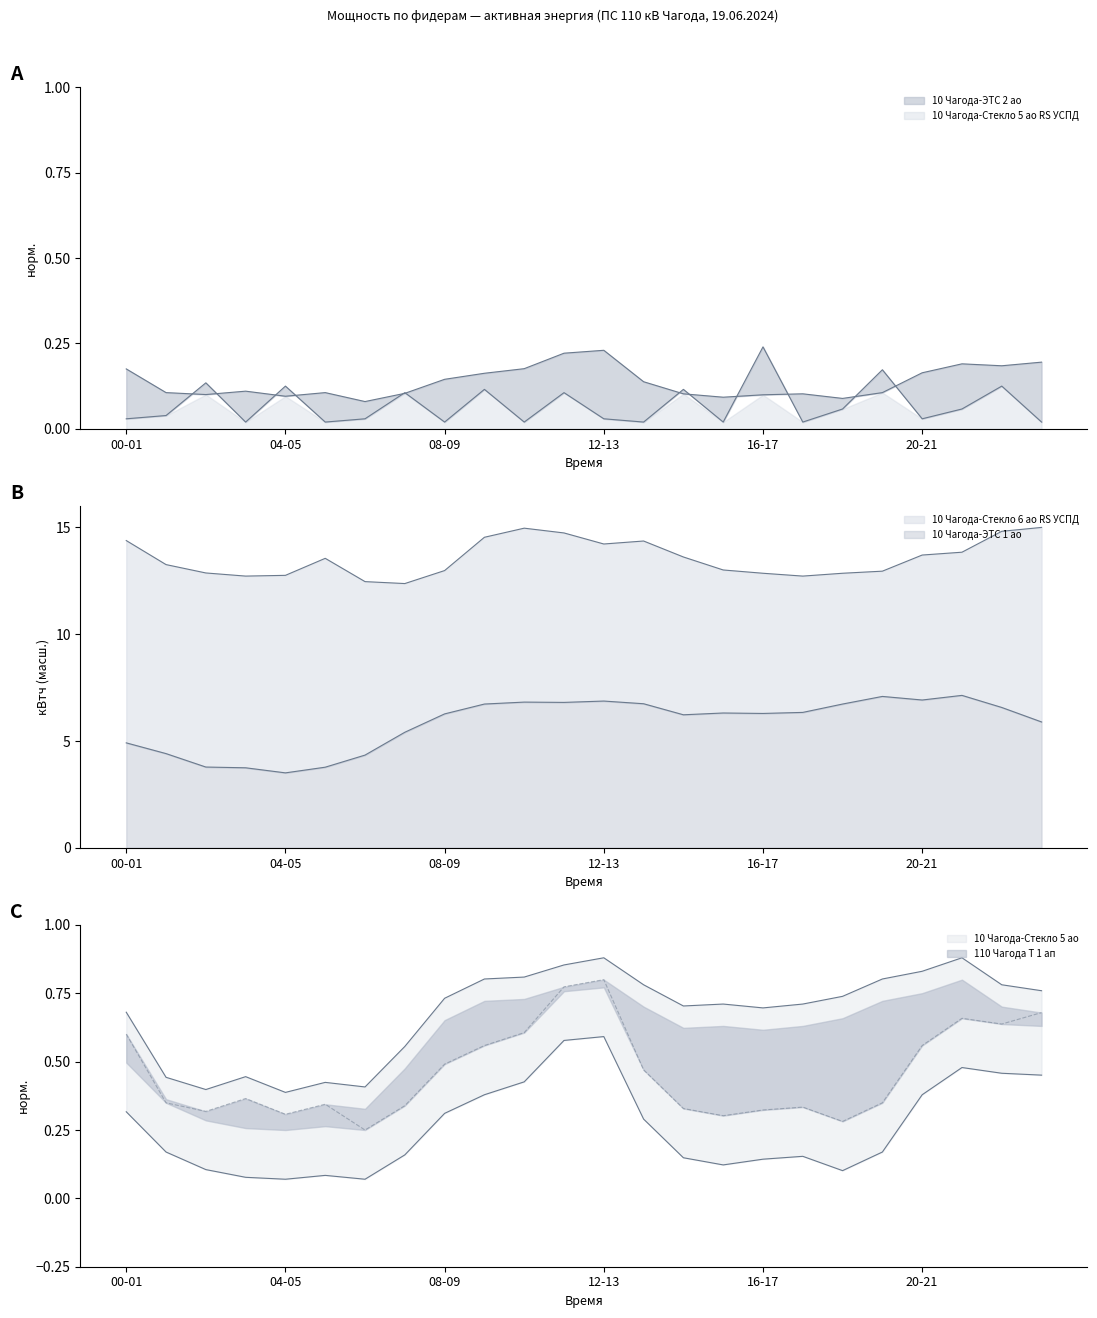

What is the label of the 6th point from the left?

05-06